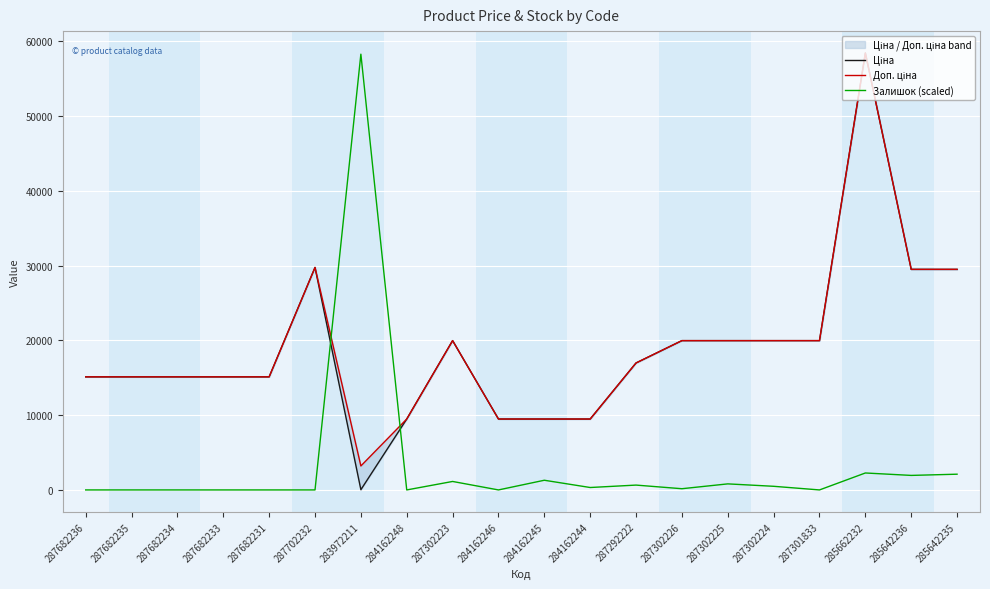

What value does the Залишок (scaled) series have at 284162244?

323.7